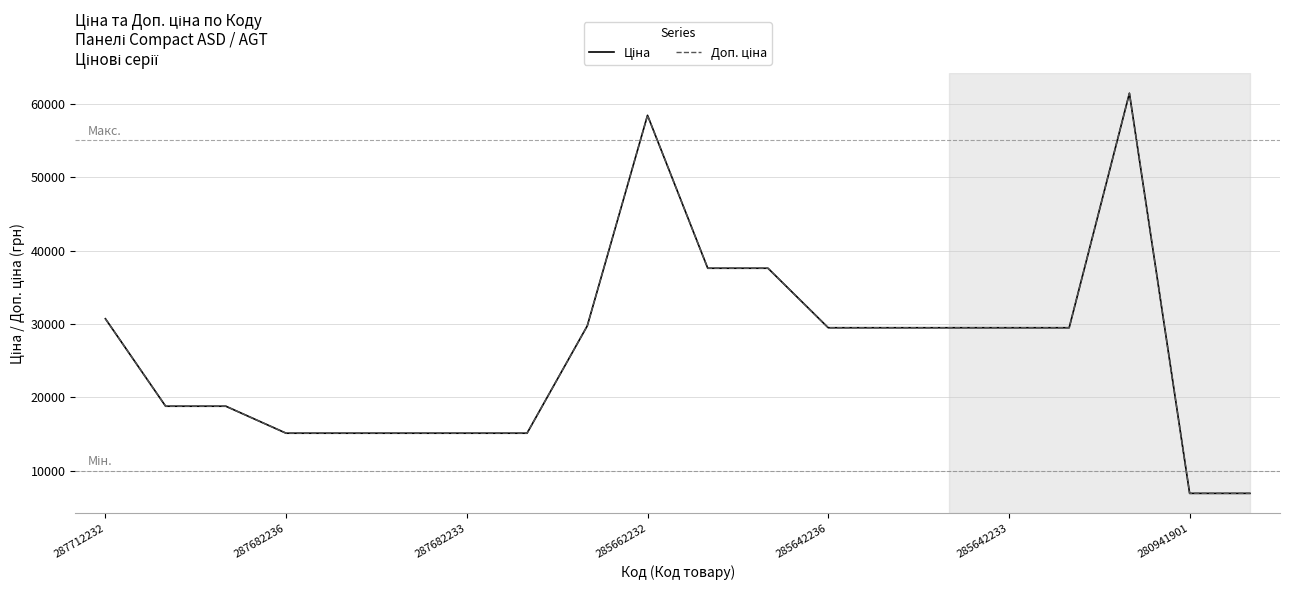

Does the chart display data point markers on the line(s)?

No